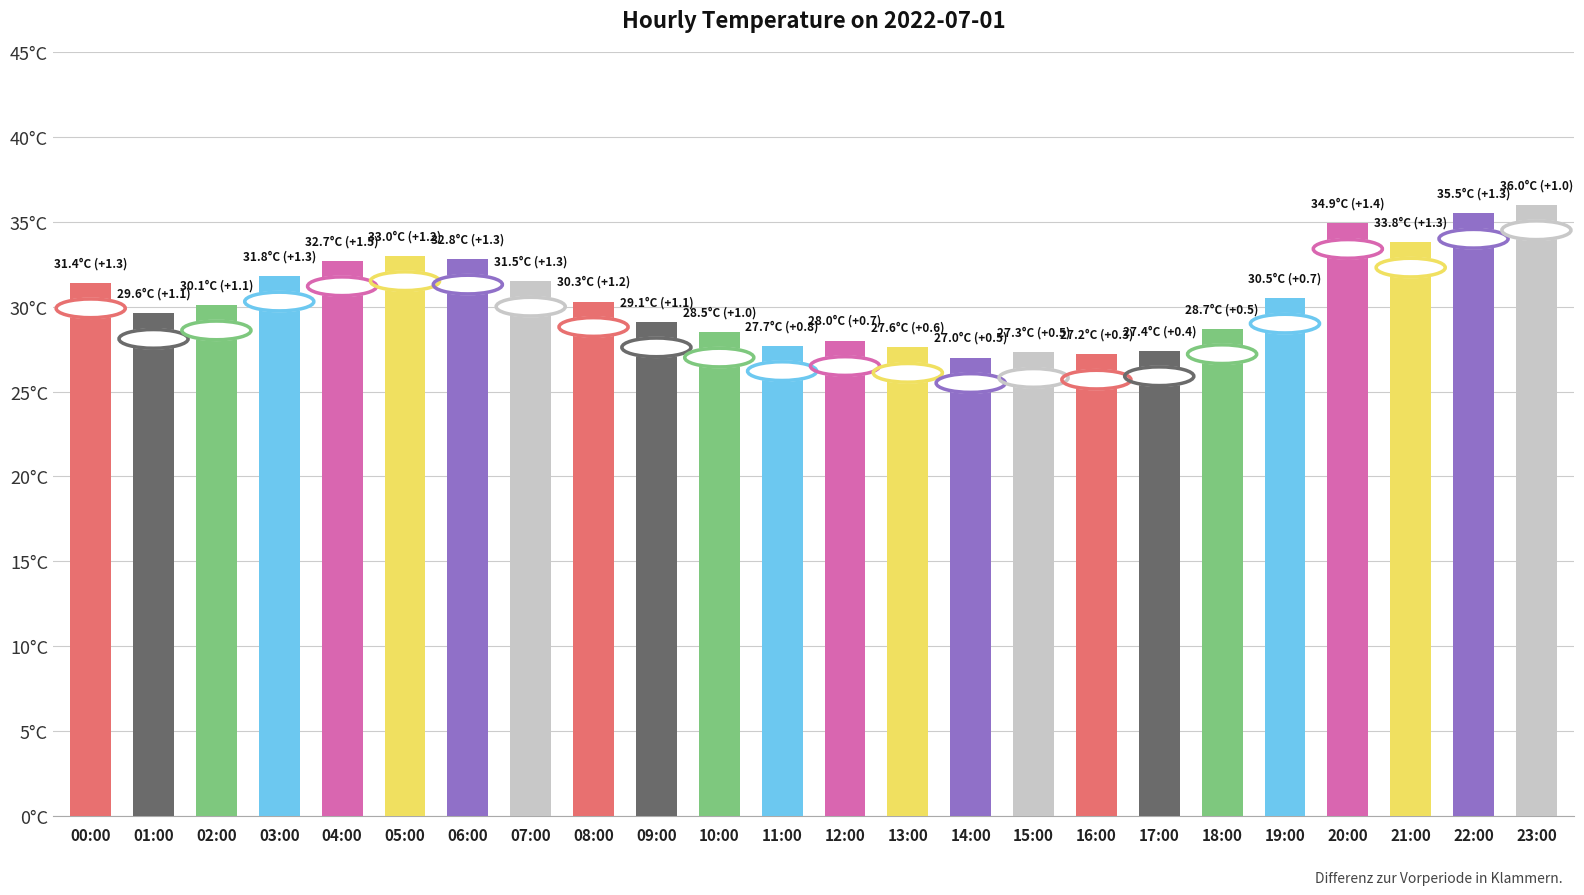

What is the difference between the maximum and minimum values?

9.0